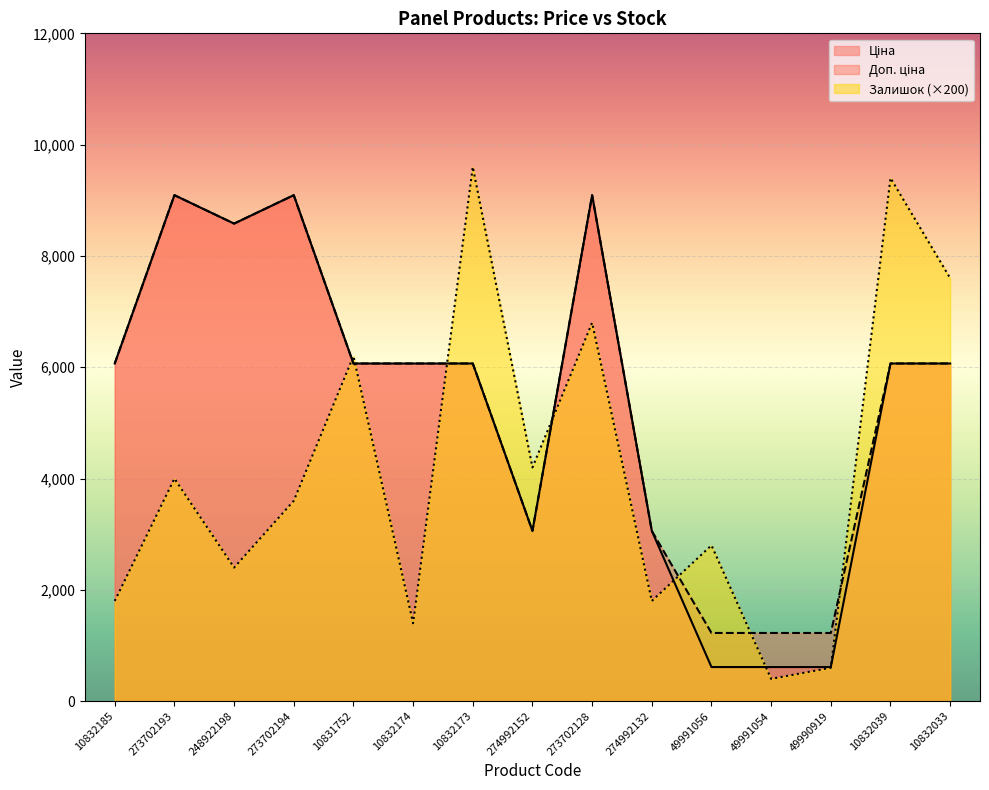

Rank the series at 49991054 from lowest to highest value.

Залишок, Ціна, Доп. ціна